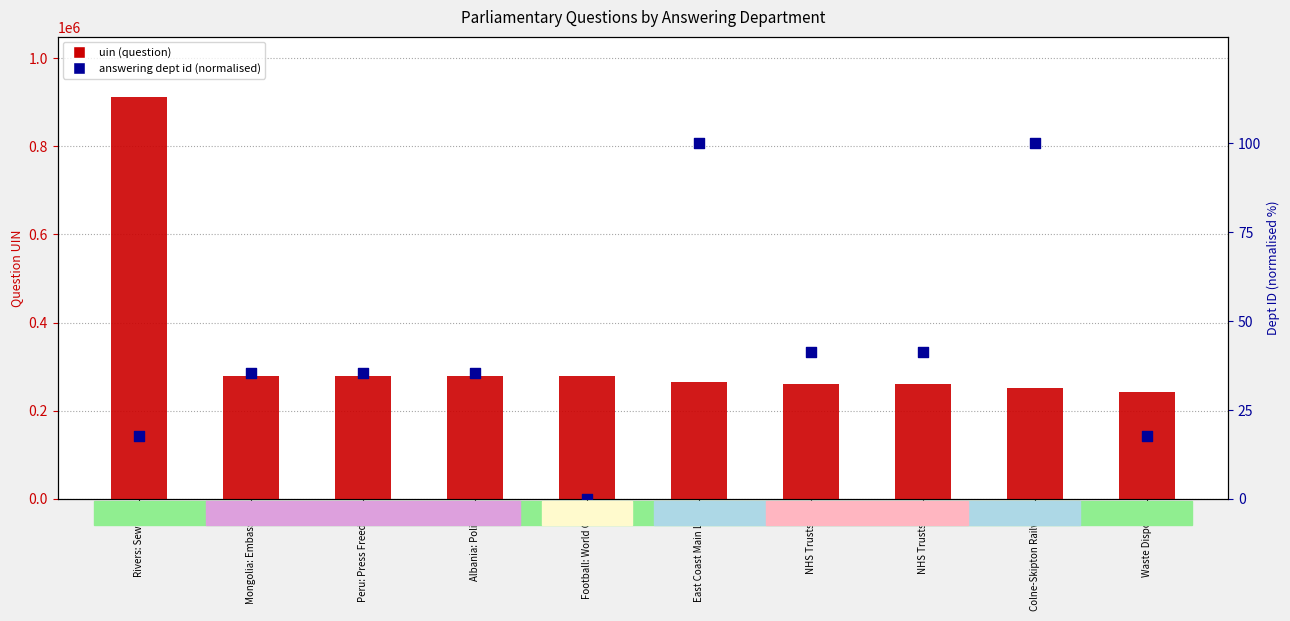

Which series contains the lowest Y value?

answering dept id (normalised)